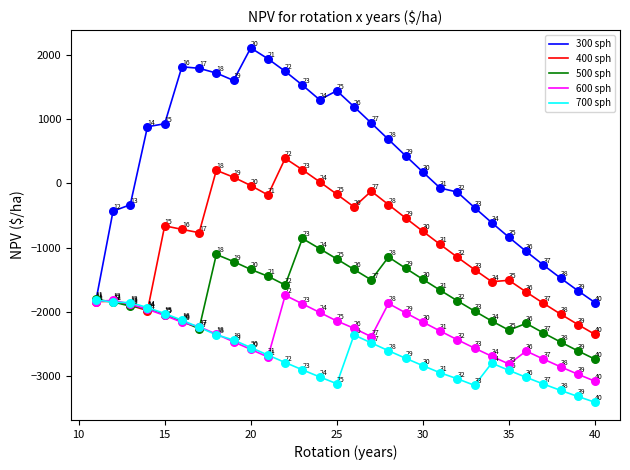

Which series has the largest total across all categories?

300 sph